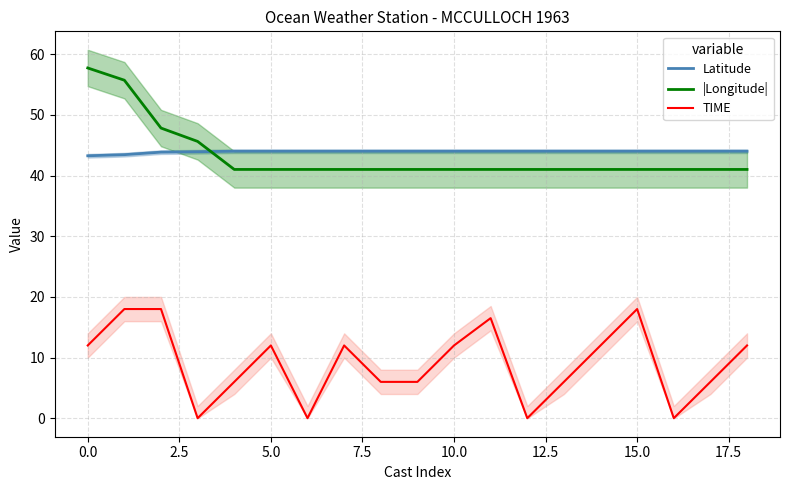

Does the chart display data point markers on the line(s)?

No